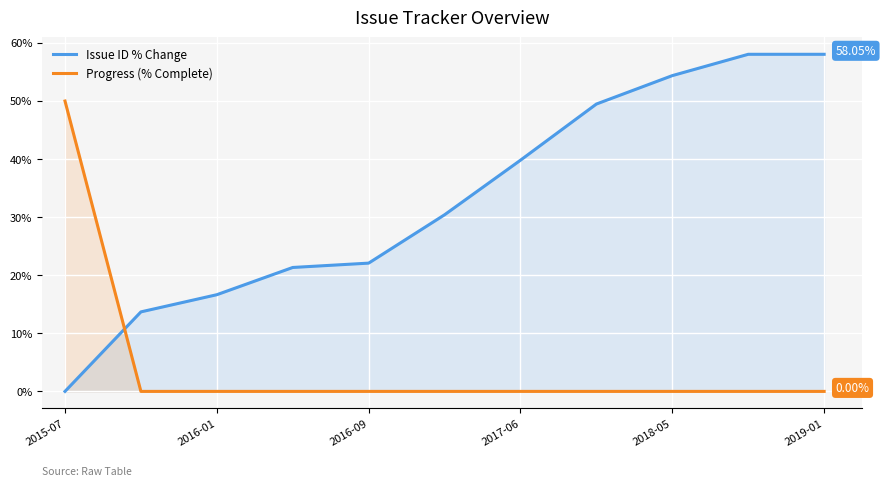

Which series has the widest spread of values?

Issue ID % Change